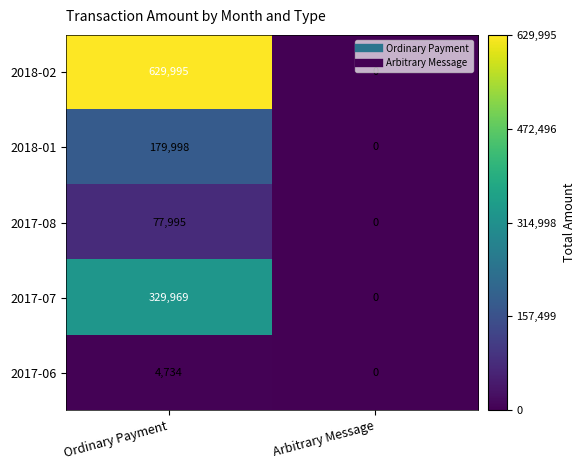

What is the total value across all series at Ordinary Payment?

1222691